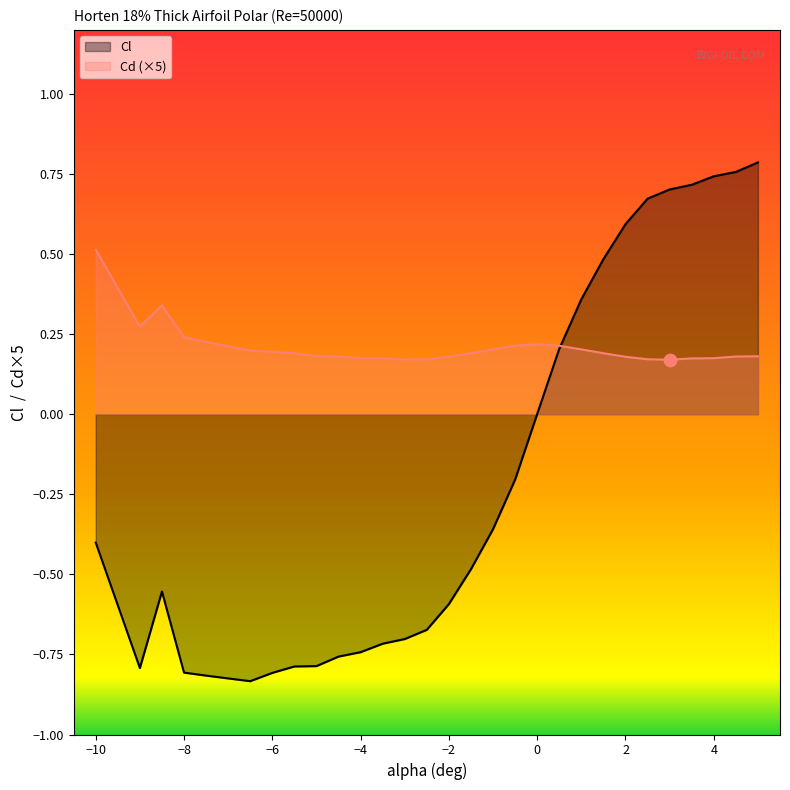

Is the value of Cl at -7 greater than the value of Cd at 3?

No